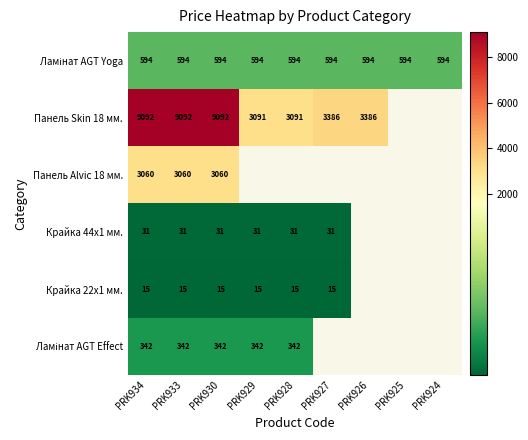

Rank the series by their maximum value, from highest to lowest.

Панель Skin 18 мм., Панель Alvic 18 мм., Ламінат AGT Yoga, Ламінат AGT Effect, Крайка 44x1 мм., Крайка 22x1 мм.